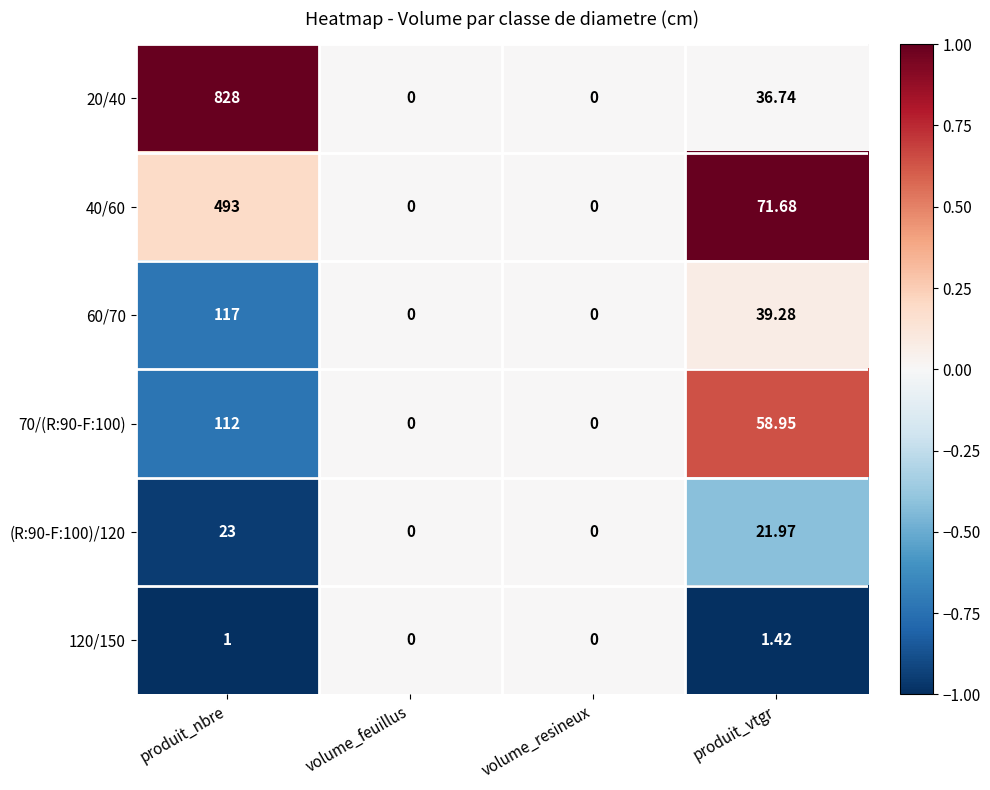

Which label corresponds to the largest value in the chart?

produit_nbre